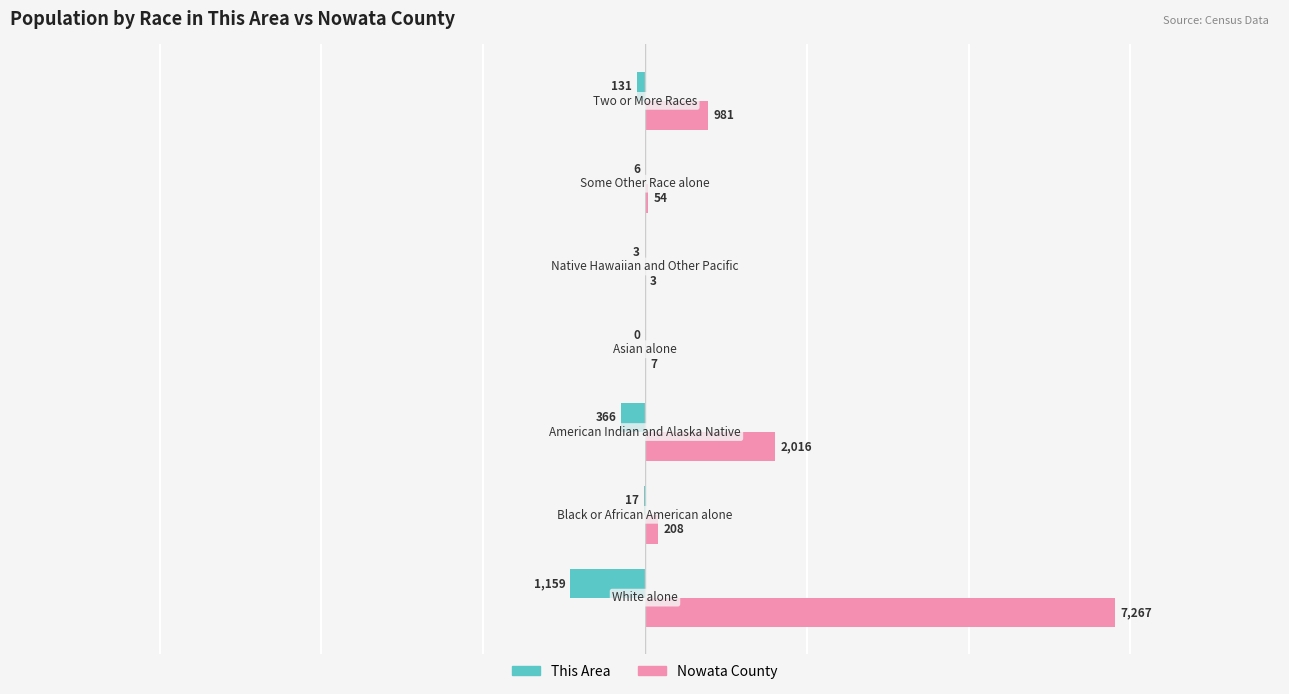

What is the sum of all Nowata County values?

10536